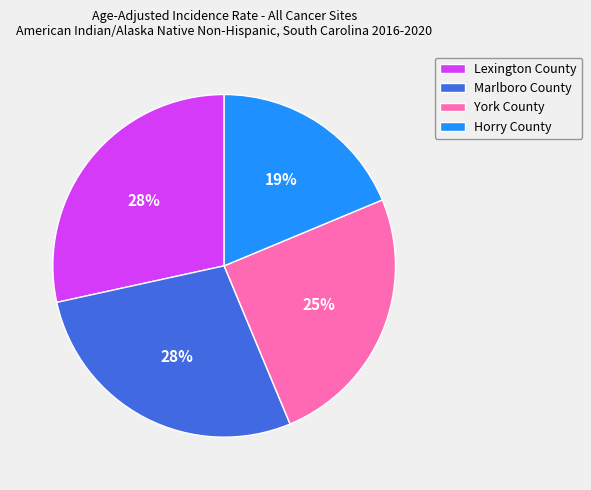

Between Lexington County and York County, which is larger?

Lexington County